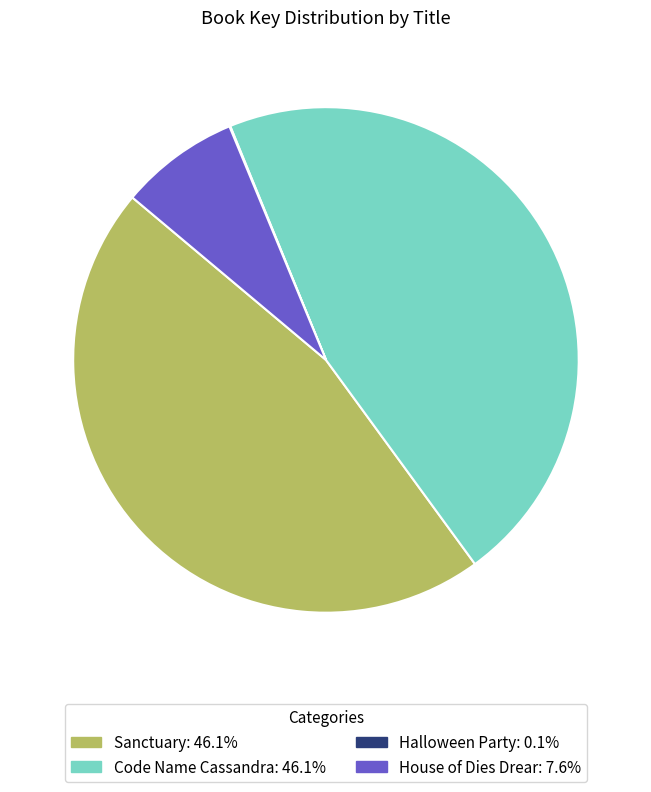

Is the sum of House of Dies Drear and Code Name Cassandra greater than half?

Yes